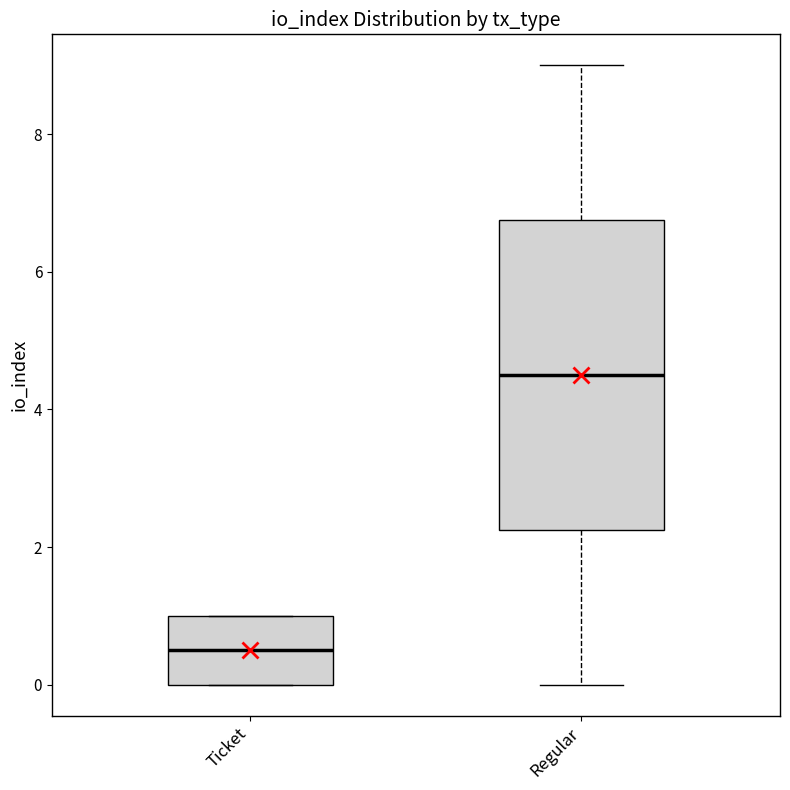

Where does the median line of the box for Ticket sit on the y-axis? The values are not printed on the chart, so give them approximately, as read against the axis.

0.6